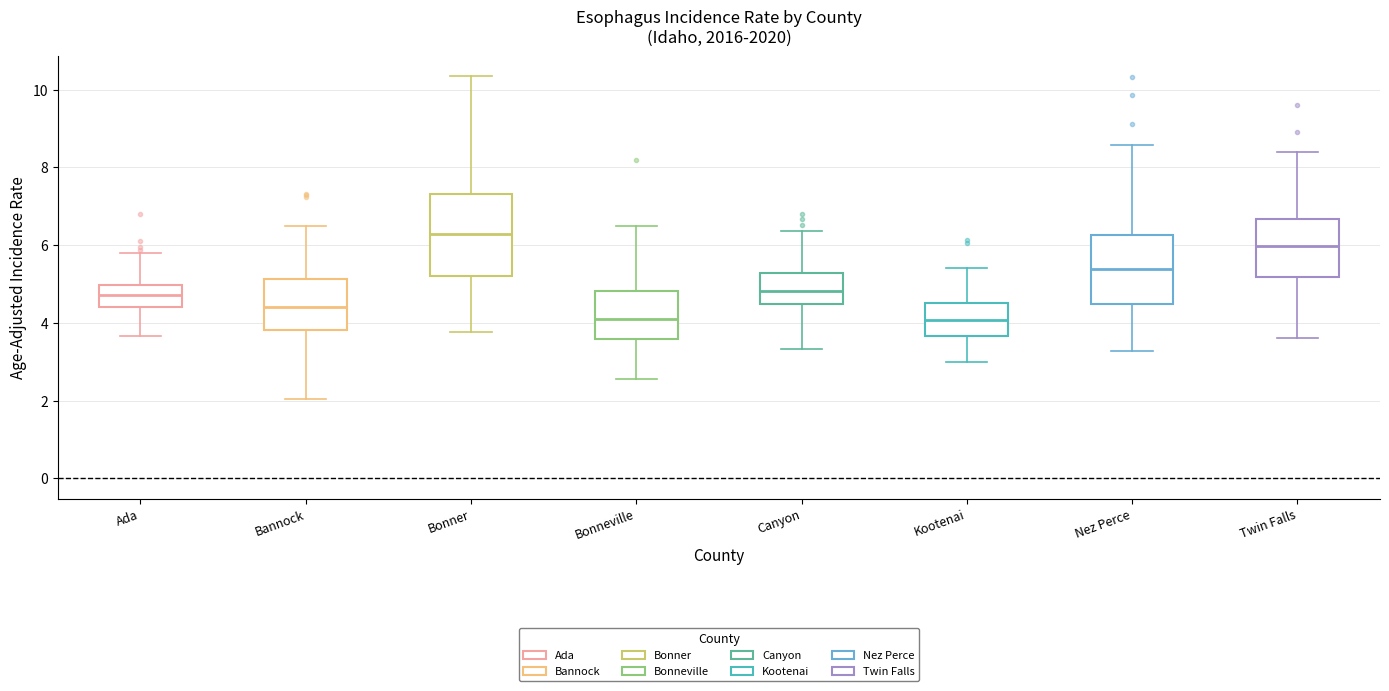

Which box is the tallest, from its lower edge to its upper edge?

Bonner